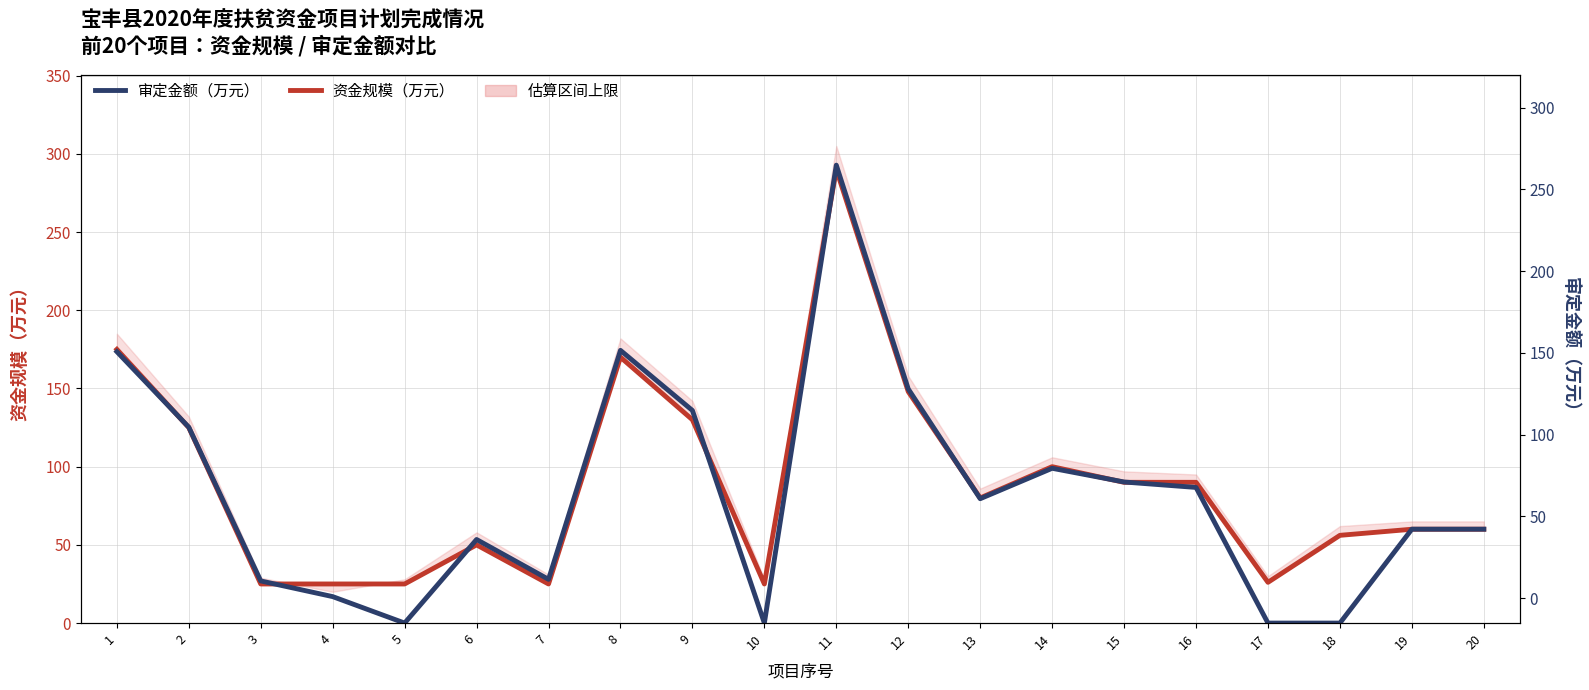

Rank the categories by 资金规模（万元） value from highest to lowest.

11, 1, 8, 12, 9, 2, 14, 15, 16, 13, 19, 20, 18, 6, 17, 3, 4, 5, 7, 10